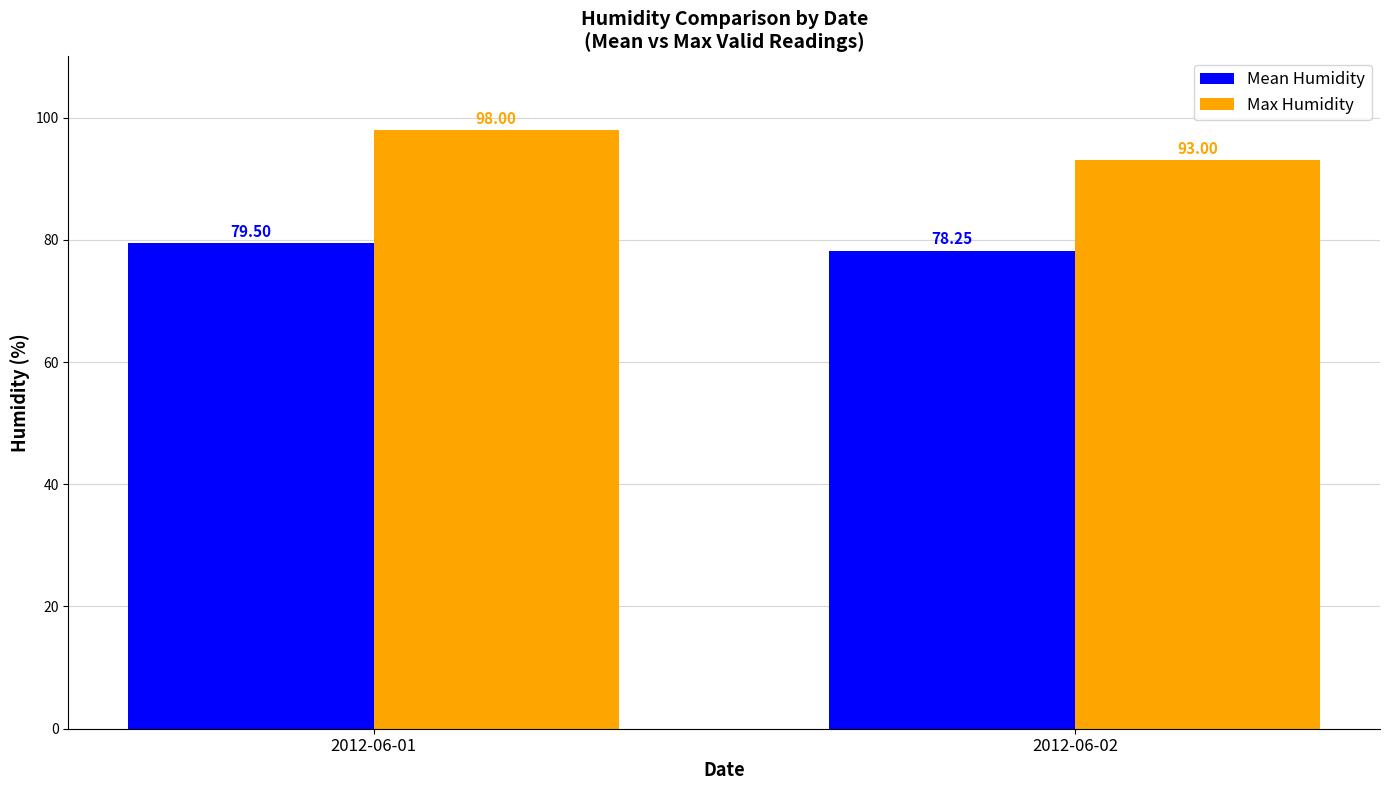

What are all the series names shown in the legend?

Mean Humidity, Max Humidity